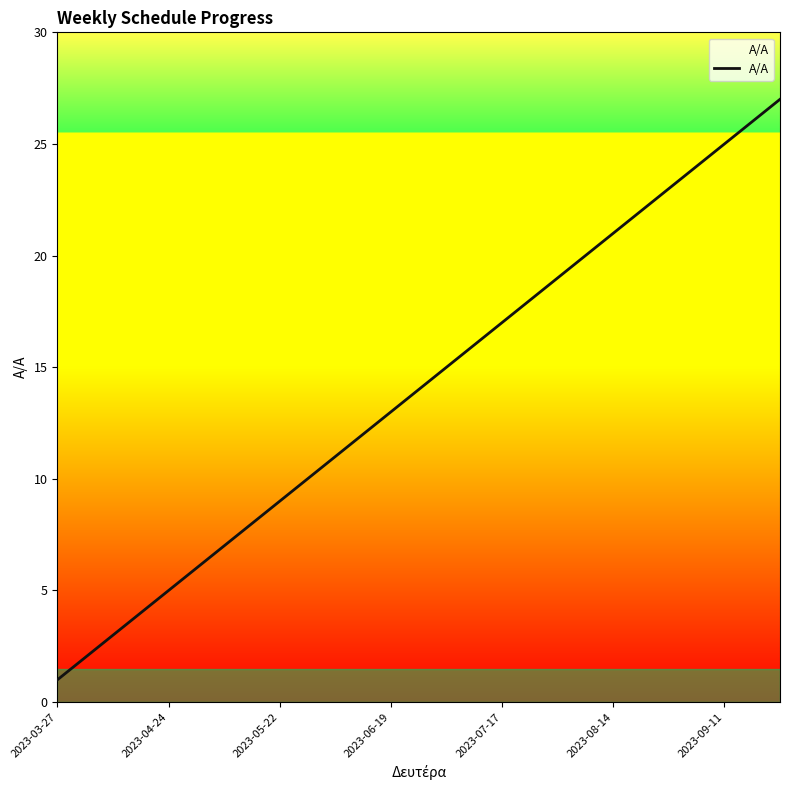

What is the maximum value shown in the chart?

27